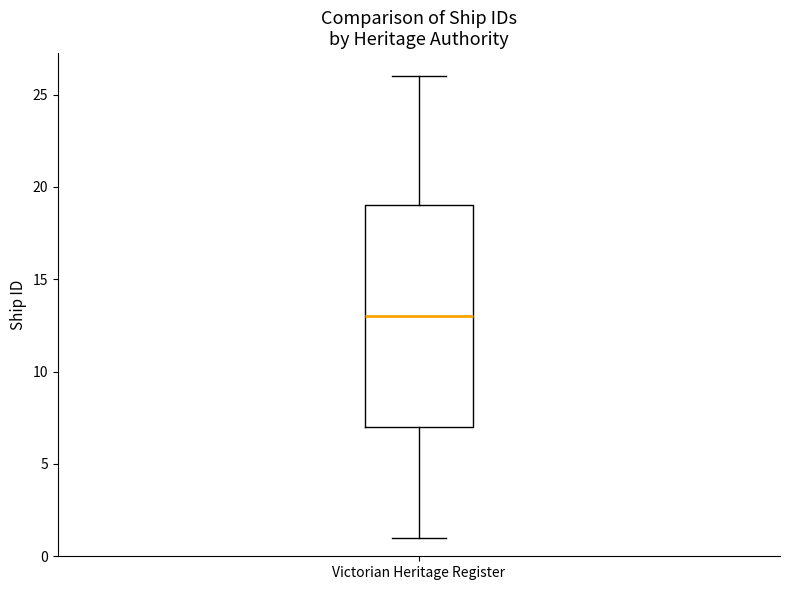

Where is the upper edge of the box for Victorian Heritage Register on the y-axis? The values are not printed on the chart, so give them approximately, as read against the axis.

19